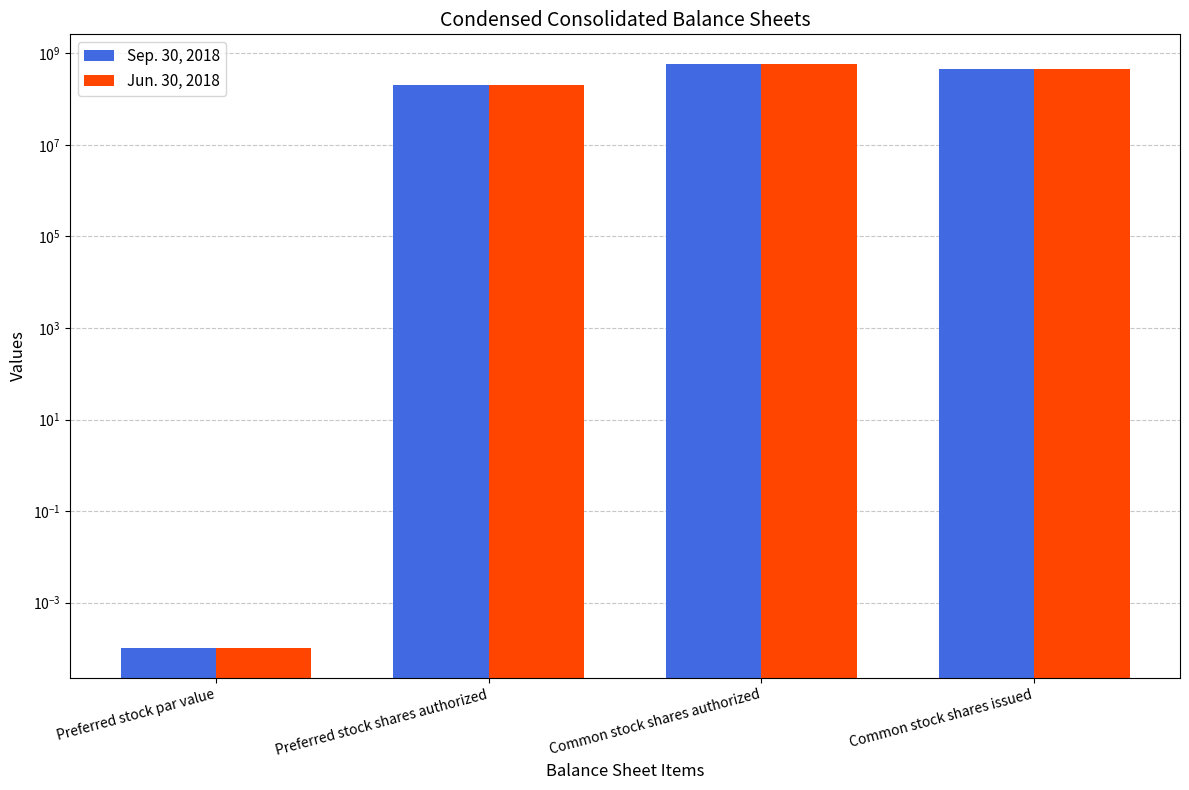

List the labels in order of Jun. 30, 2018 value, largest first.

Common stock shares authorized, Common stock shares issued, Preferred stock shares authorized, Preferred stock par value